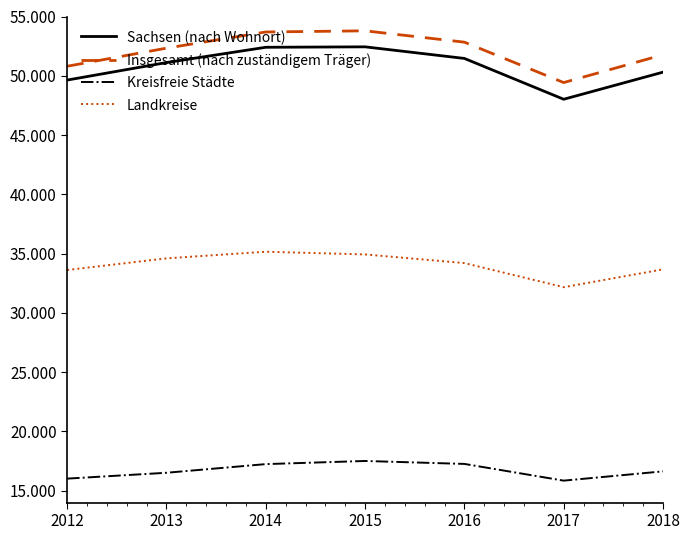

Does the chart have visible grid lines?

No